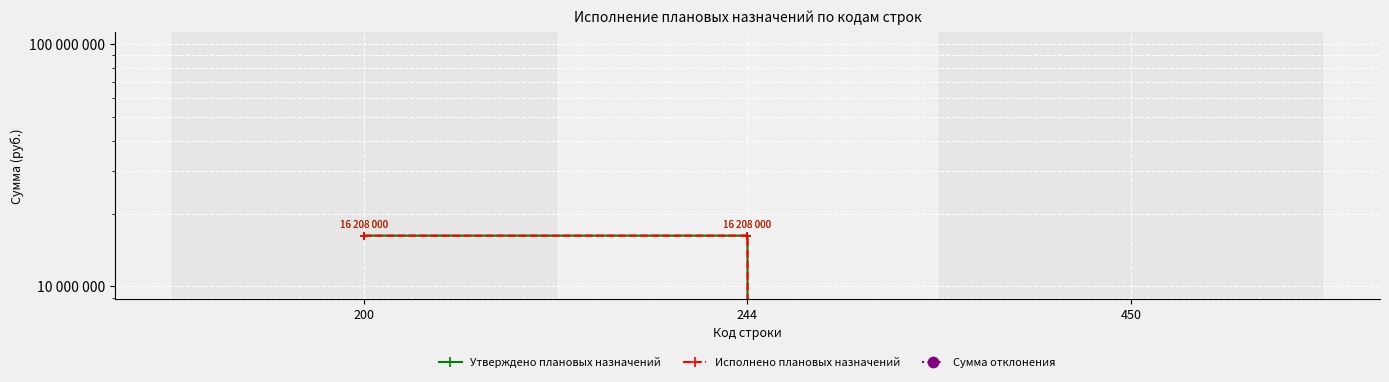

Which category has the highest value across all series?

200